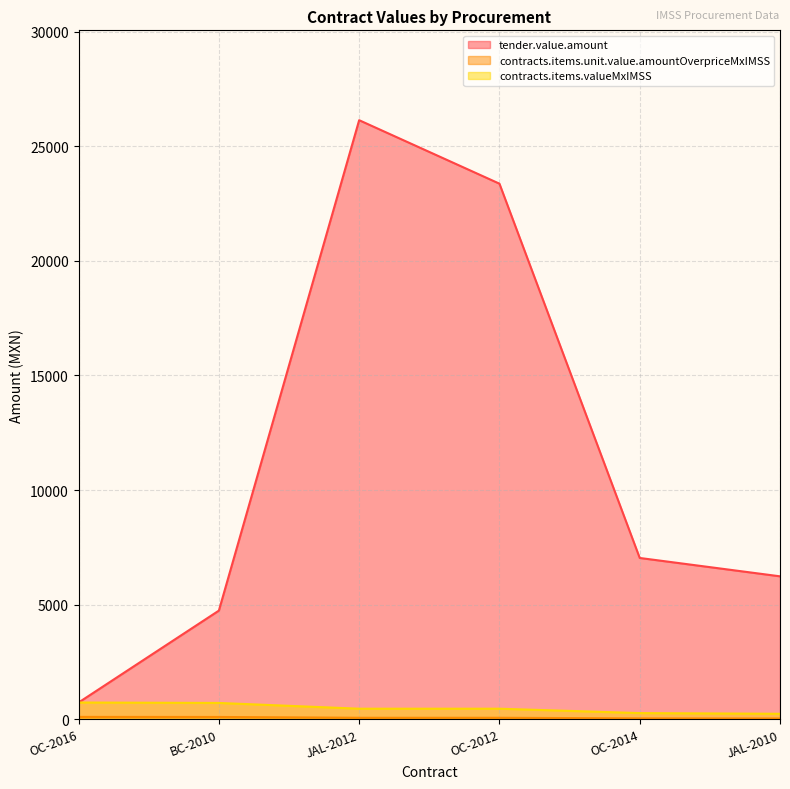

Reading right to left, extract all data points from this chart.

tender.value.amount: 6235.0	7036.3	23368.2	26138.3	4738.6	728.5
contracts.items.unit.value.amountOverpriceMxIMSS: 32.6	36.8	63.2	63.2	97.9	100.5
contracts.items.valueMxIMSS: 236.6	266.8	458.2	458.2	709.9	728.5